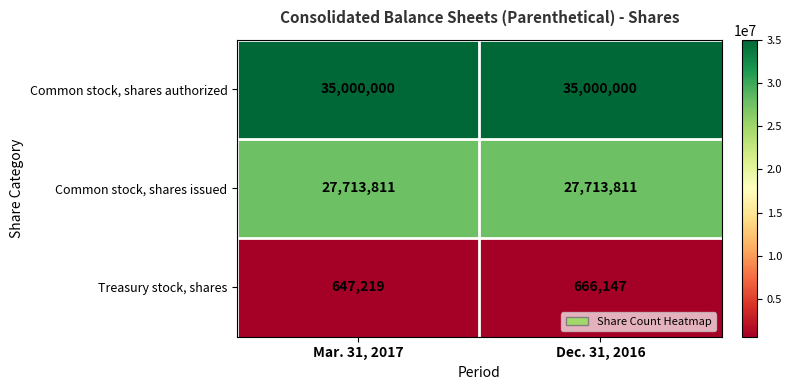

How many data points does each series have?

2